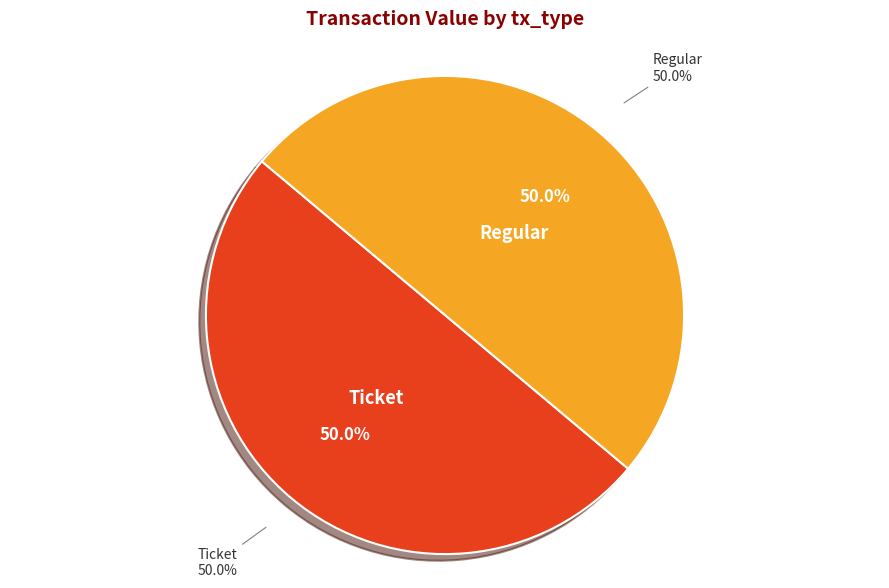

To the nearest percent, what is the combined percentage of Regular (io_index=10) and Ticket (io_index=0)?

100%